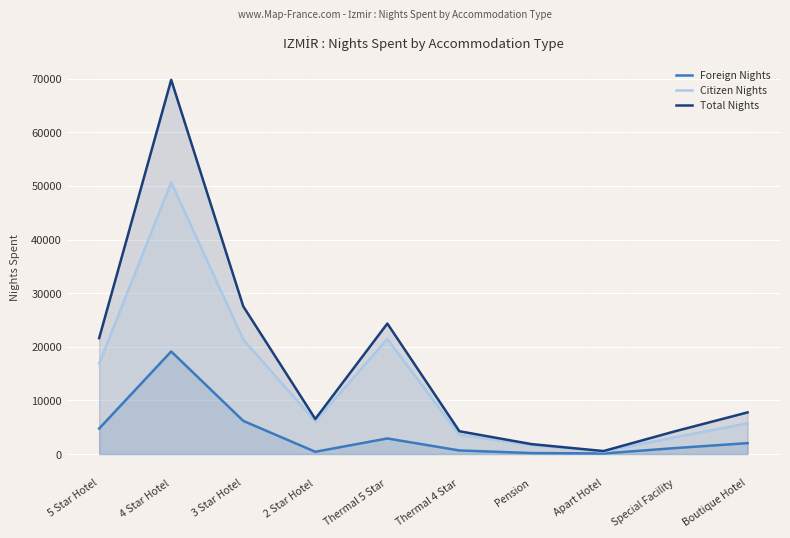

At which category does the chart reach its minimum across all series?

Apart Hotel